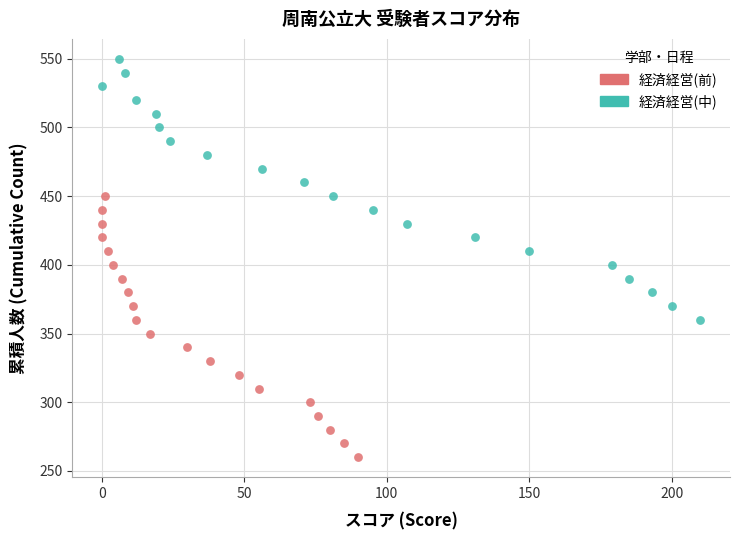

What are all the series names shown in the legend?

経済経営(前), 経済経営(中)